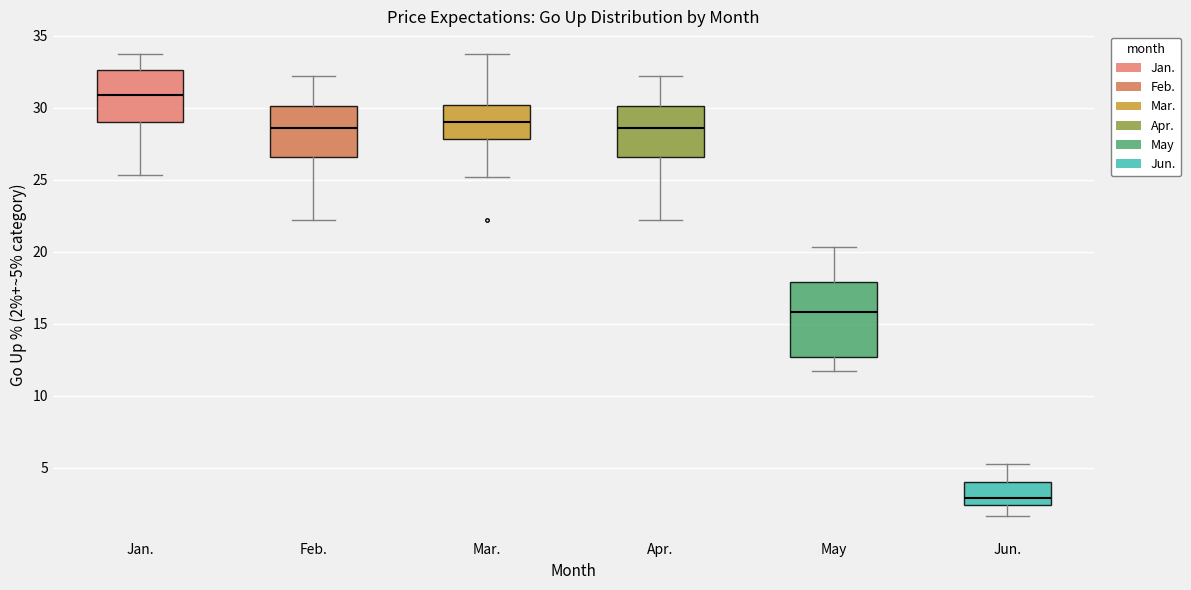

Comparing the boxes themselves (not the whiskers), which one is the tallest?

May